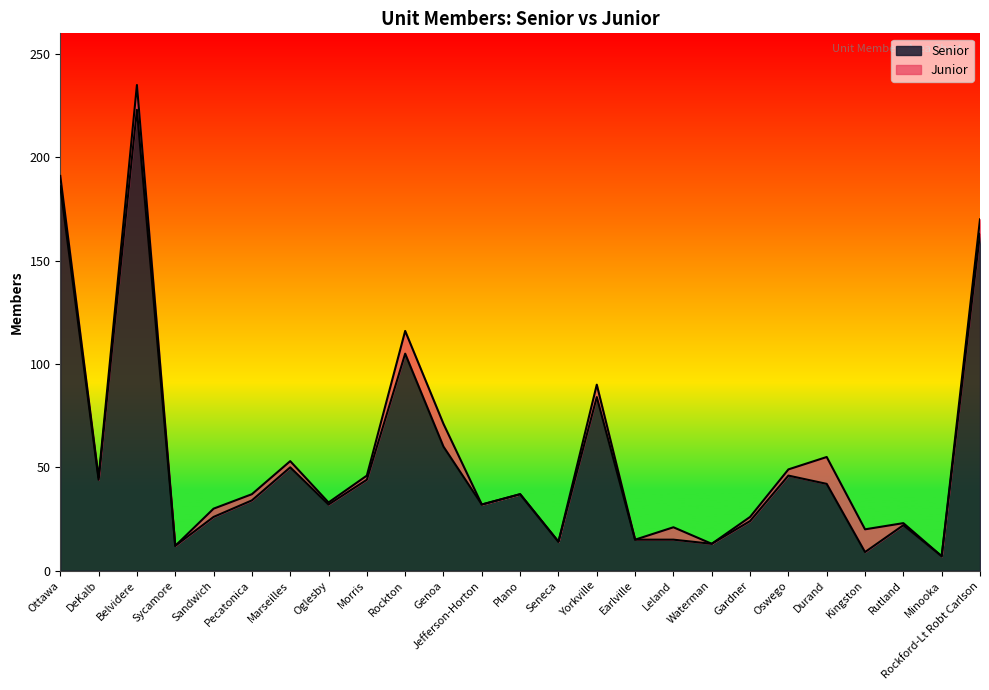

Which has a higher value, Jefferson-Horton or Gardner?

Jefferson-Horton